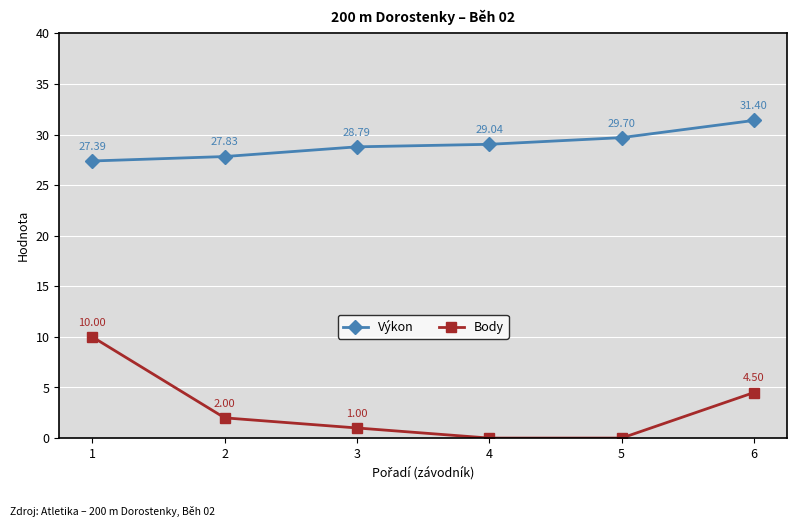

The value of Výkon at 5 is 39.1. True or false?

False